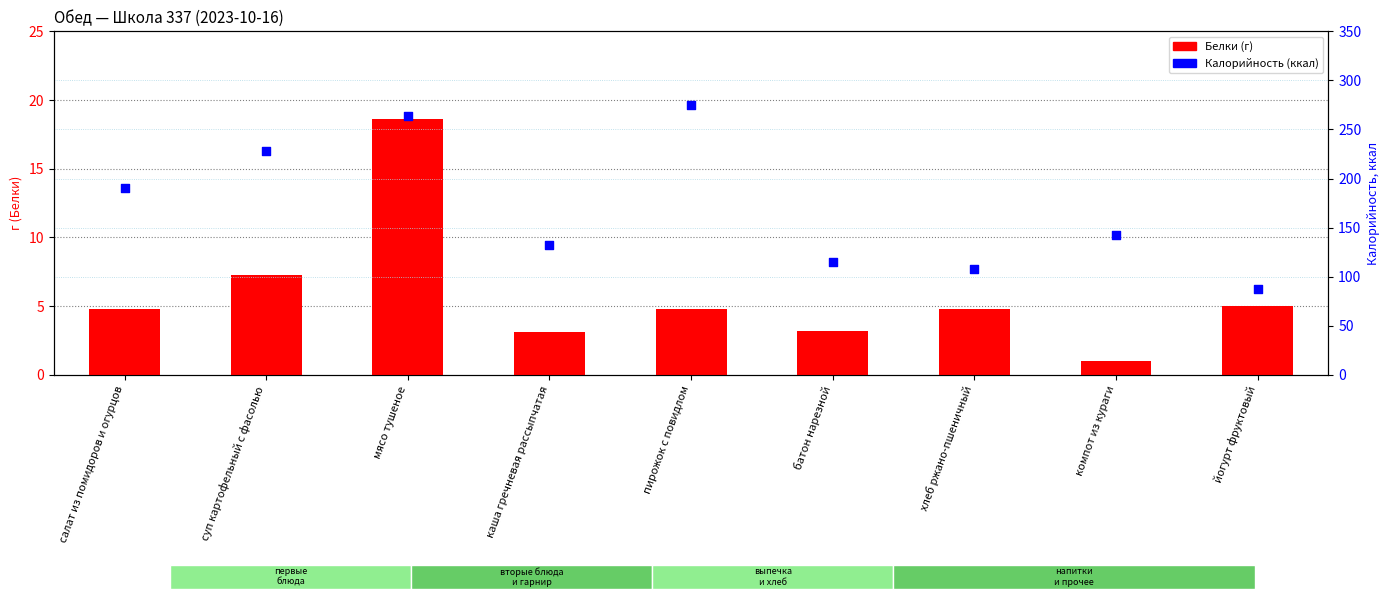

What is the total value across all series at батон нарезной?

118.2